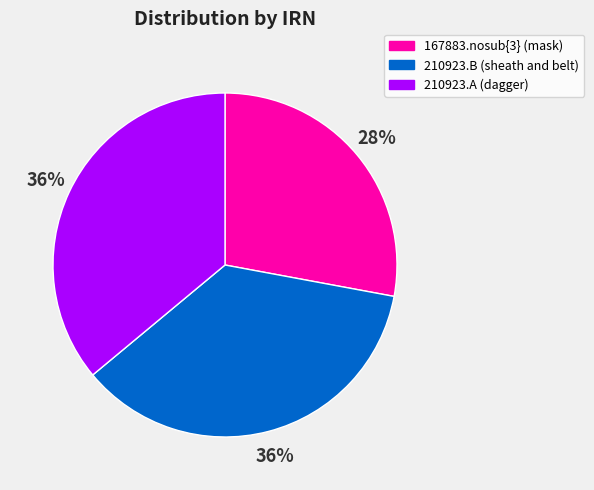

How many segments does this pie chart have?

3